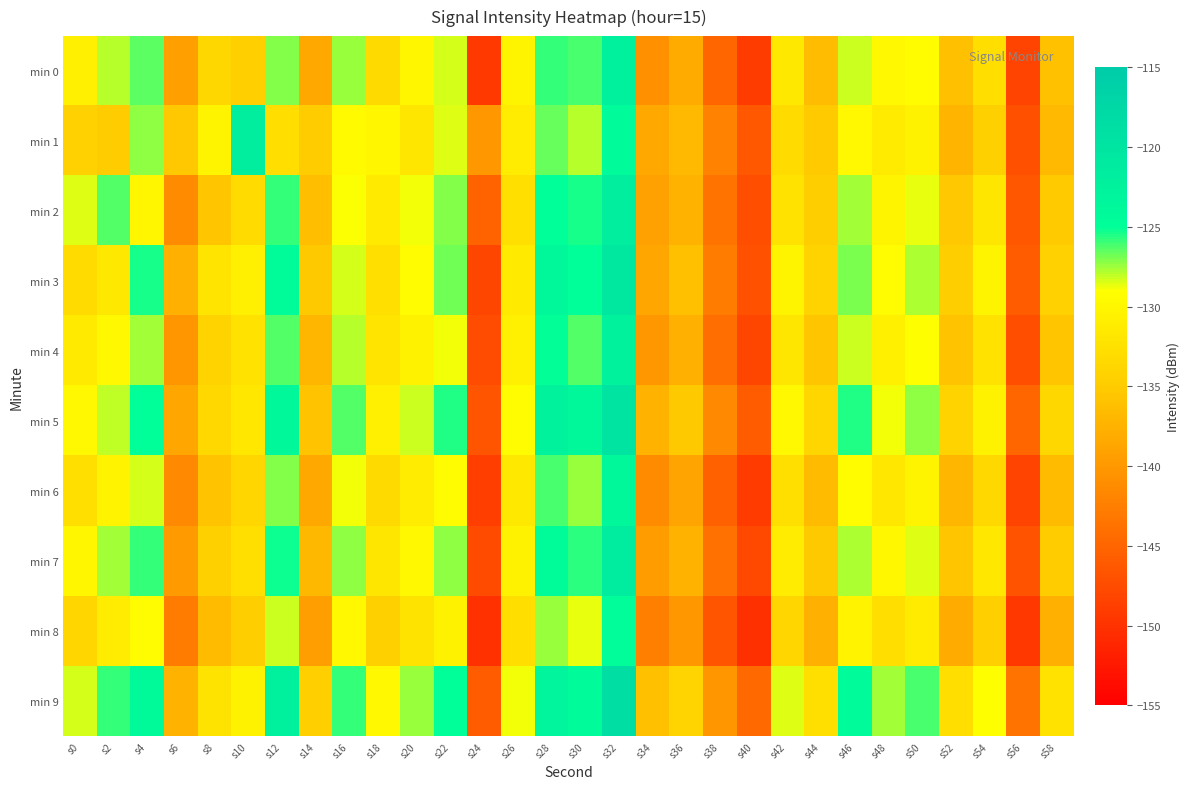

Which series changed the most between s20 and s42?

min 2